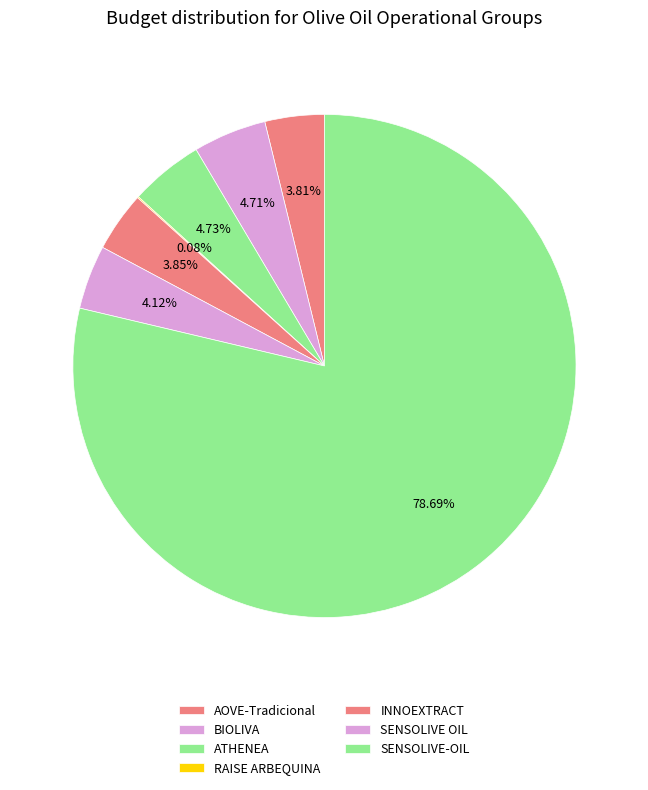

Which has a higher value, RAISE ARBEQUINA or SENSOLIVE-OIL?

SENSOLIVE-OIL